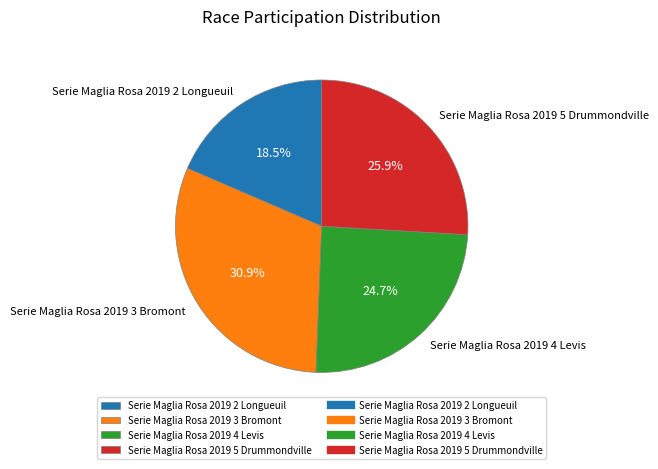

How many slices are in this pie chart?

4